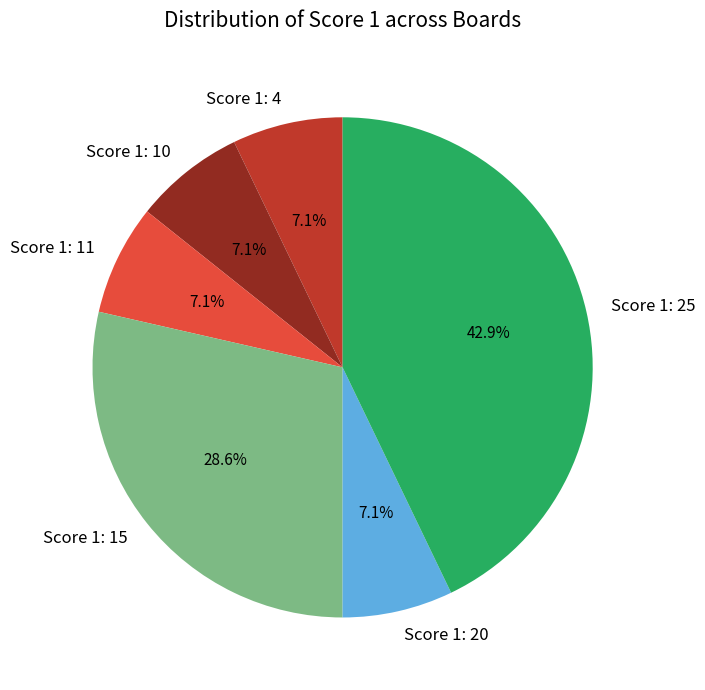

Does Score 1: 10 account for over 50% of the chart?

No